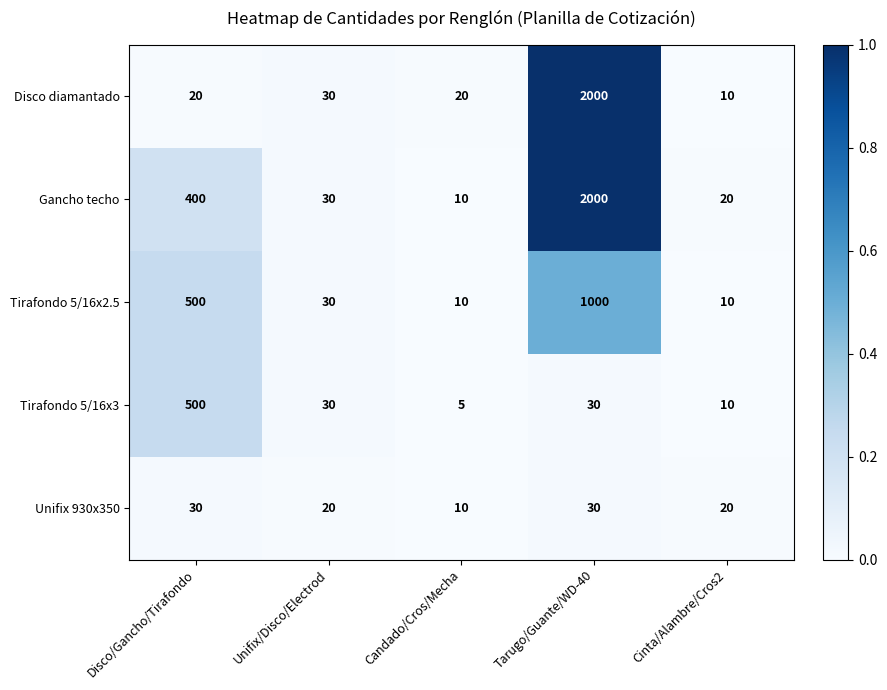

The value of Tirafondo 5/16x3 at Candado/Cros/Mecha is 5. True or false?

True